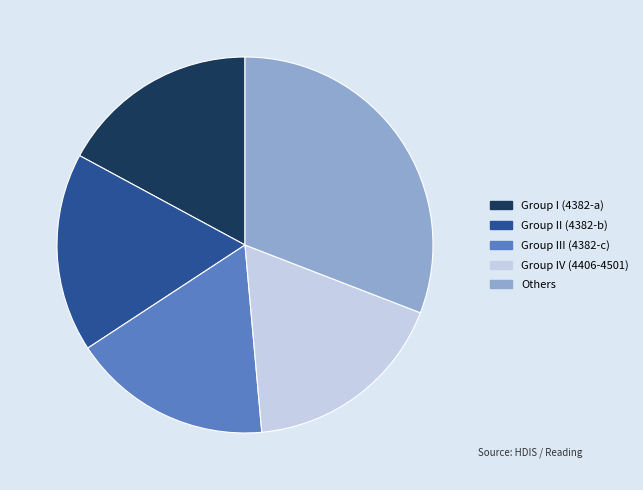

Count the number of slices in the pie.

5